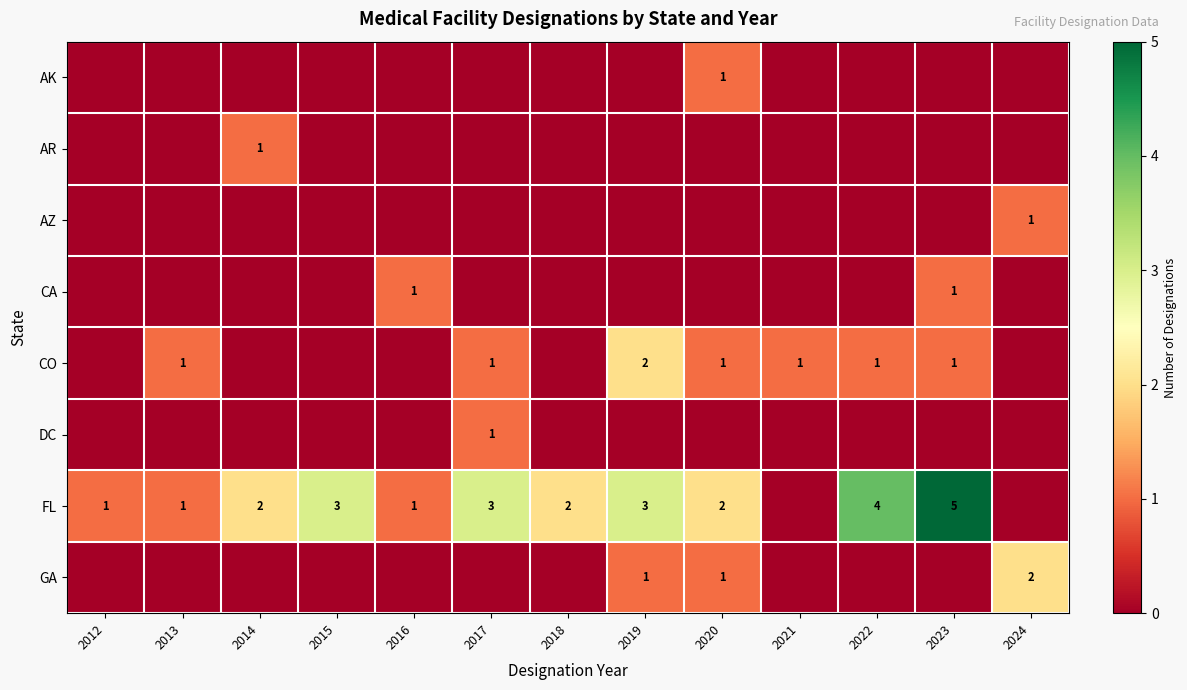

True or false: FL has a value of 2 at 2018.

True